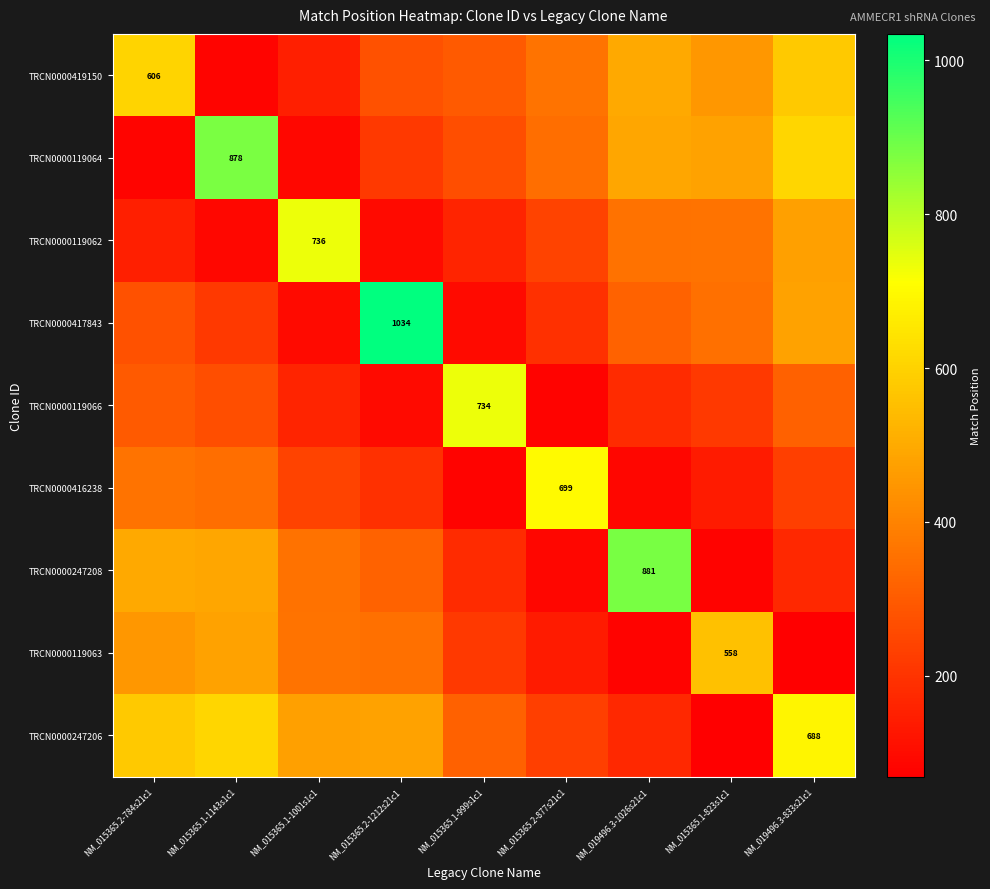

Is it true that TRCN0000119064 equals 212.4 at NM_015365.2-1212s21c1?

True